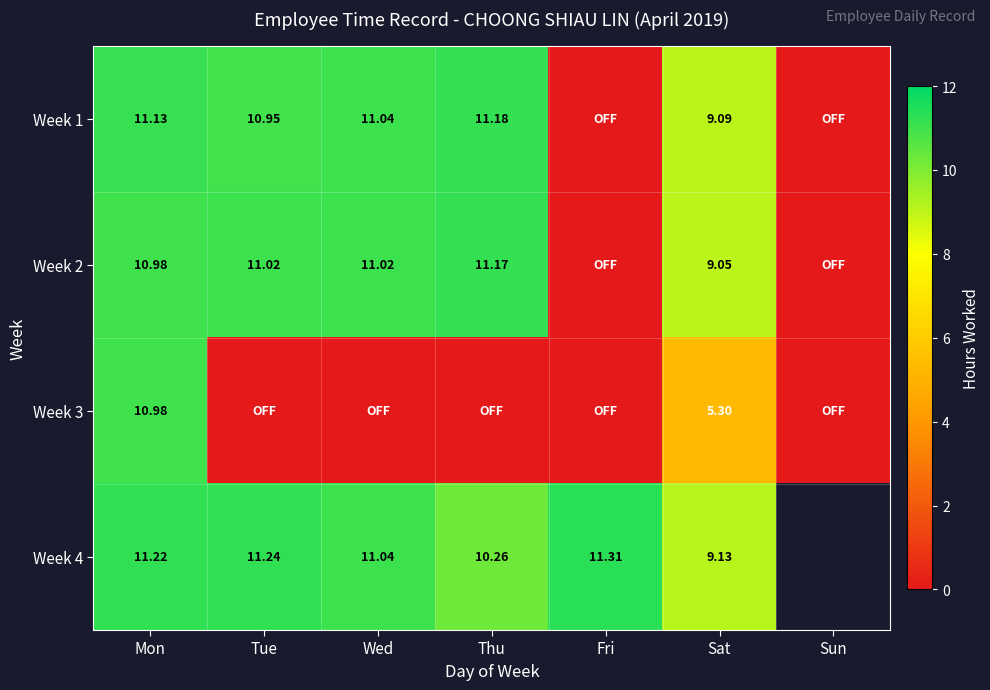

Is the value of Week 2 at Sat greater than the value of Week 1 at Thu?

No